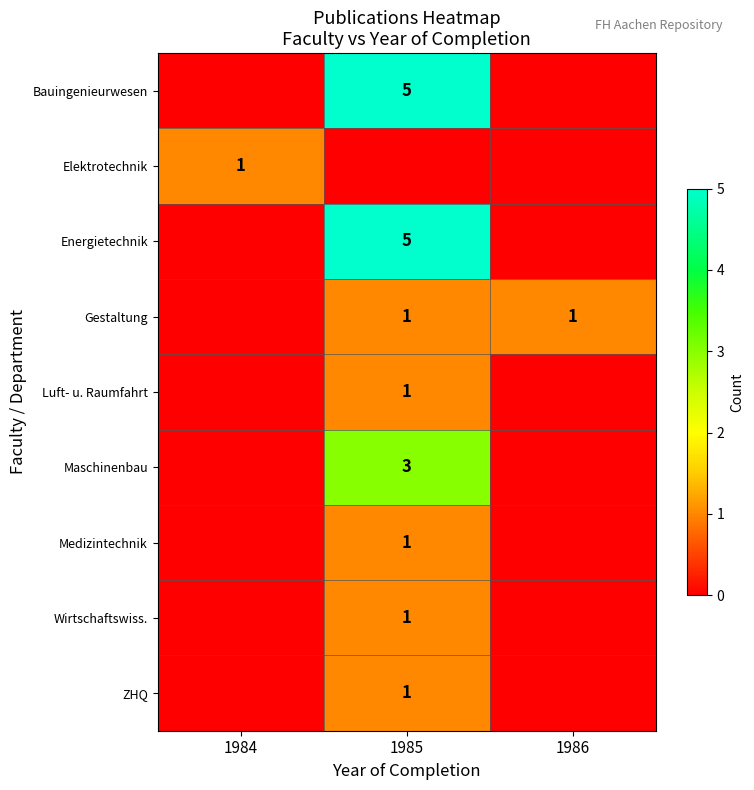

Is the value of Medizintechnik at 1985 greater than the value of Bauingenieurwesen at 1985?

No